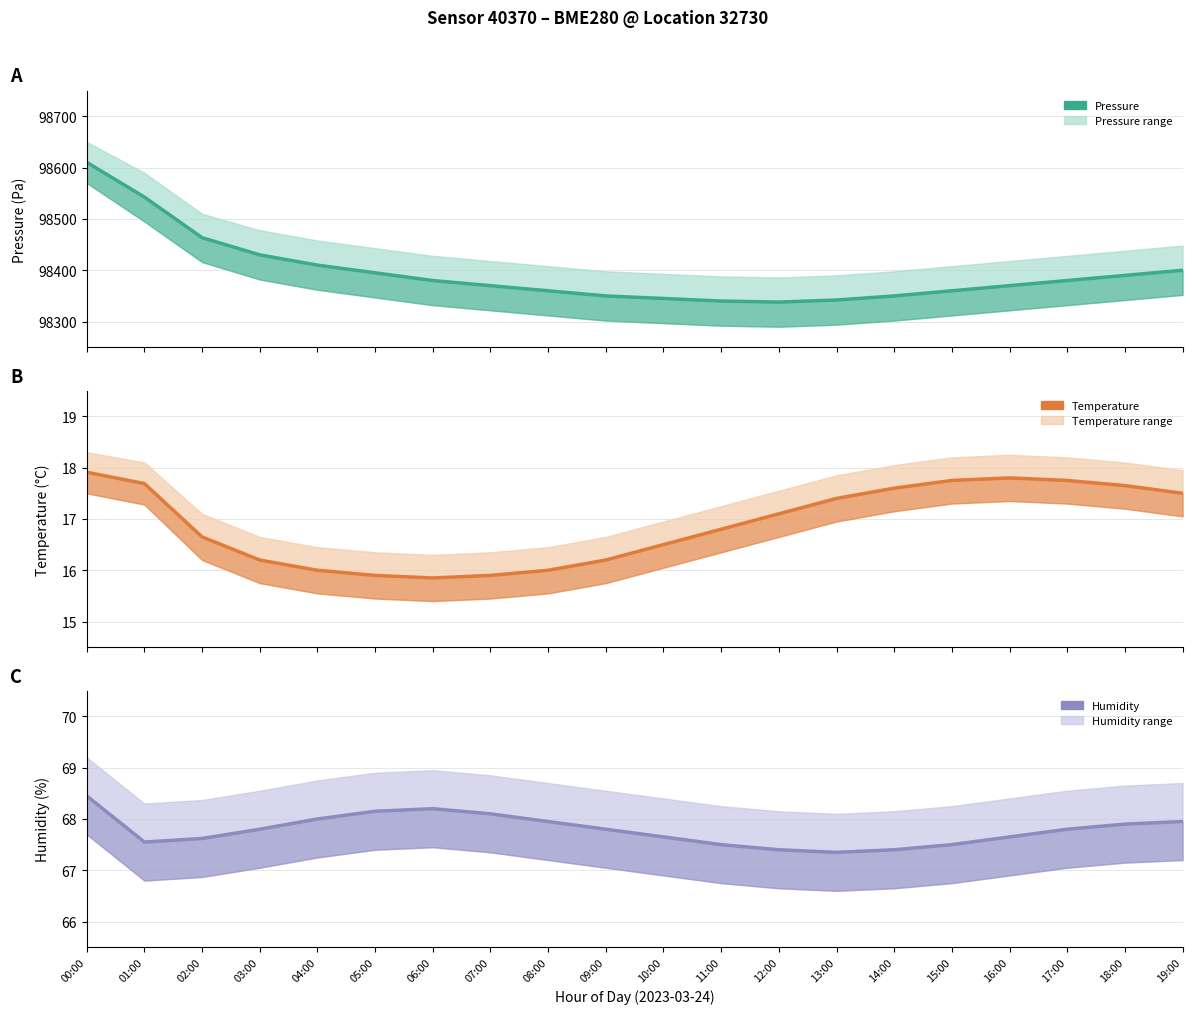

Which label corresponds to the smallest value in the chart?

06:00